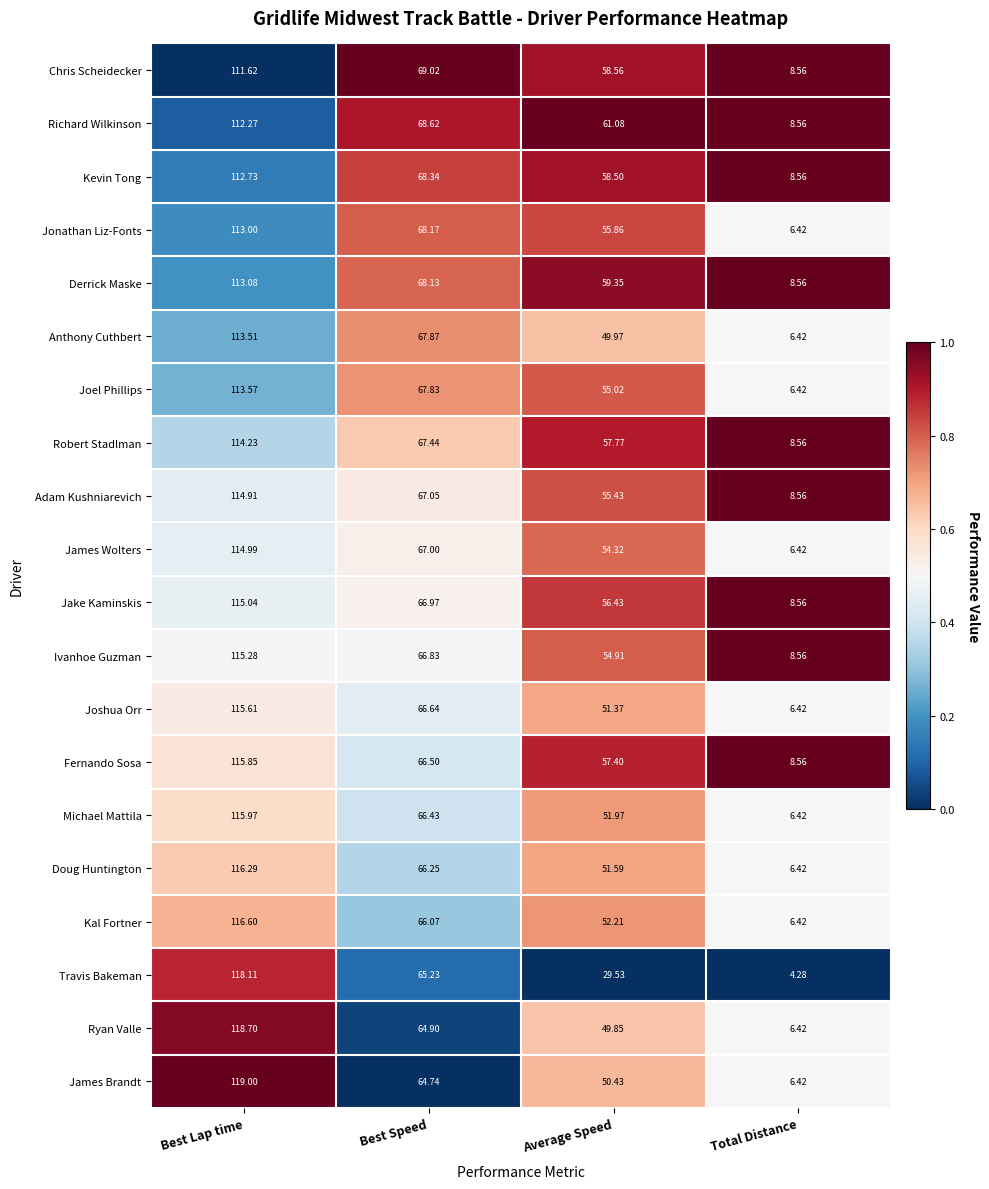

Which category has the lowest value in the Ryan Valle series?

Total Distance